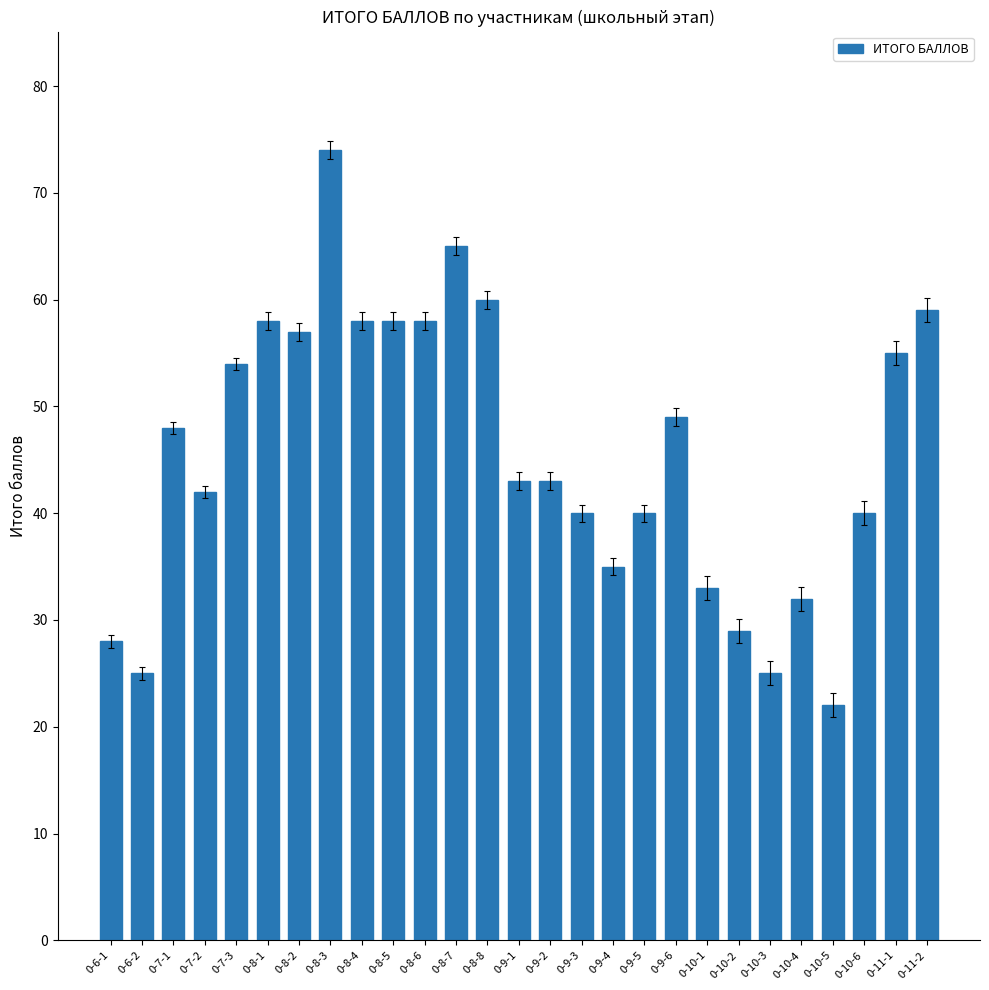

What is the value of the 12th bar from the left?

65